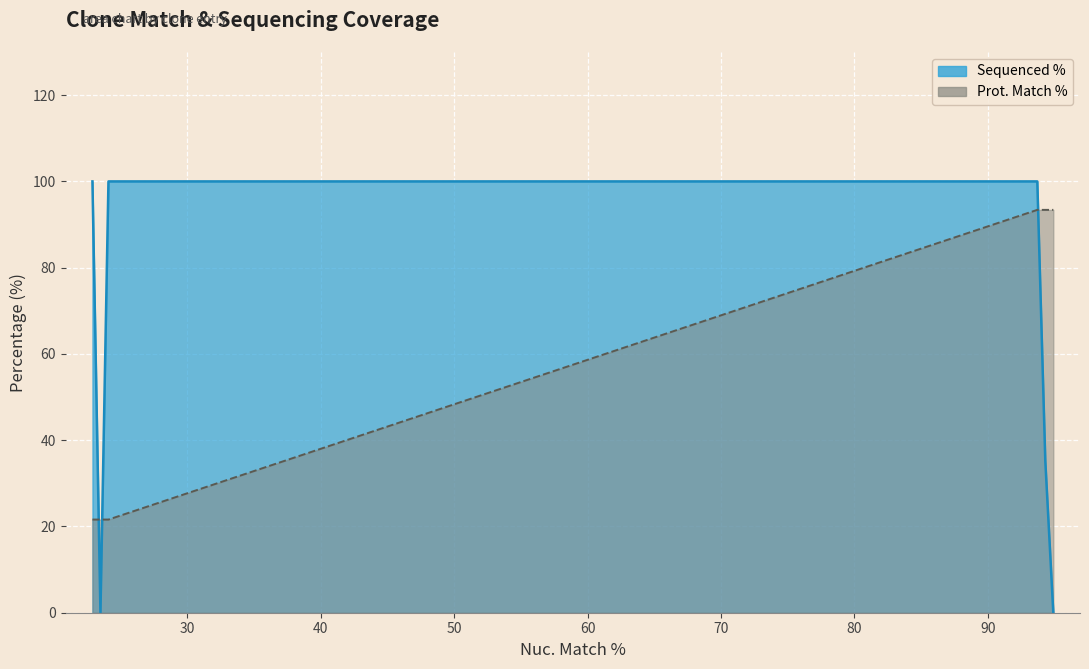

Is it true that the value at 93.4 is 14.2?

False